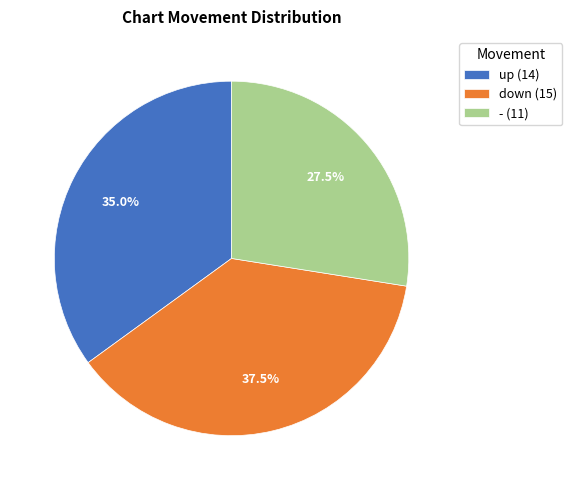

Which has a higher value, down (15) or - (11)?

down (15)